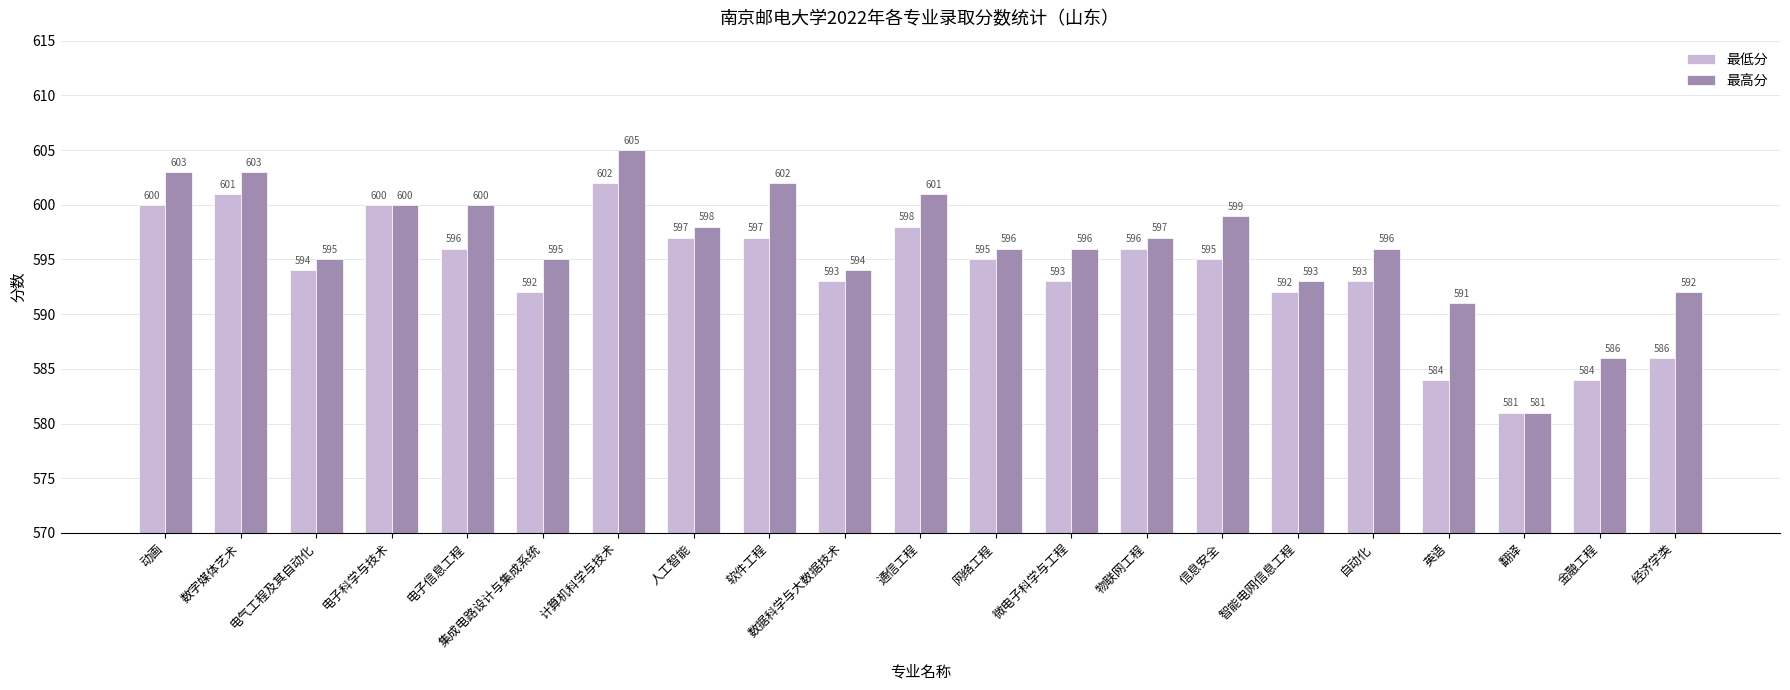

Which series has the largest range (max minus min)?

最高分